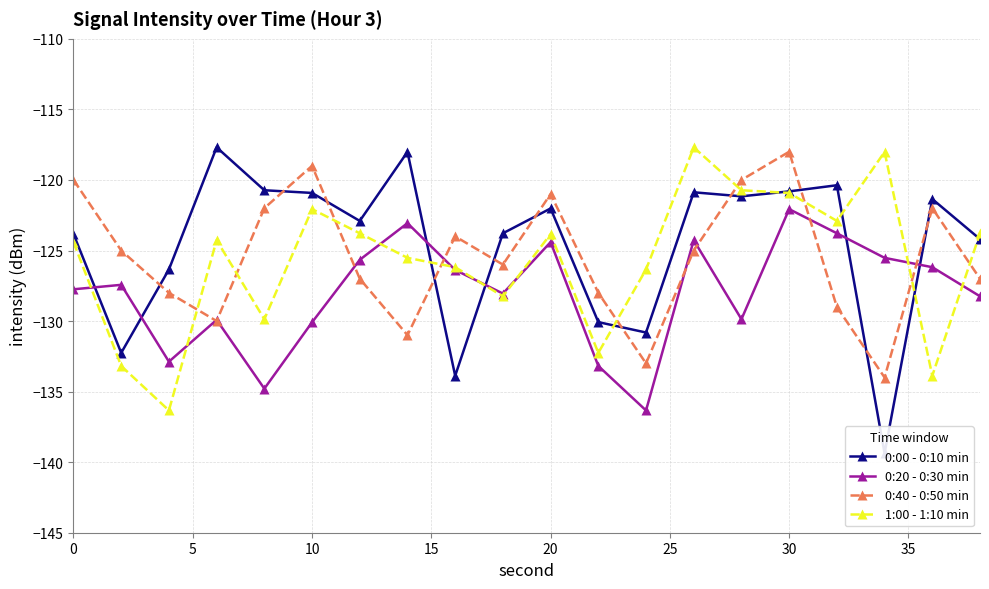

True or false: 0:40 - 0:50 min has more than 2 points higher than both neighbors.

True